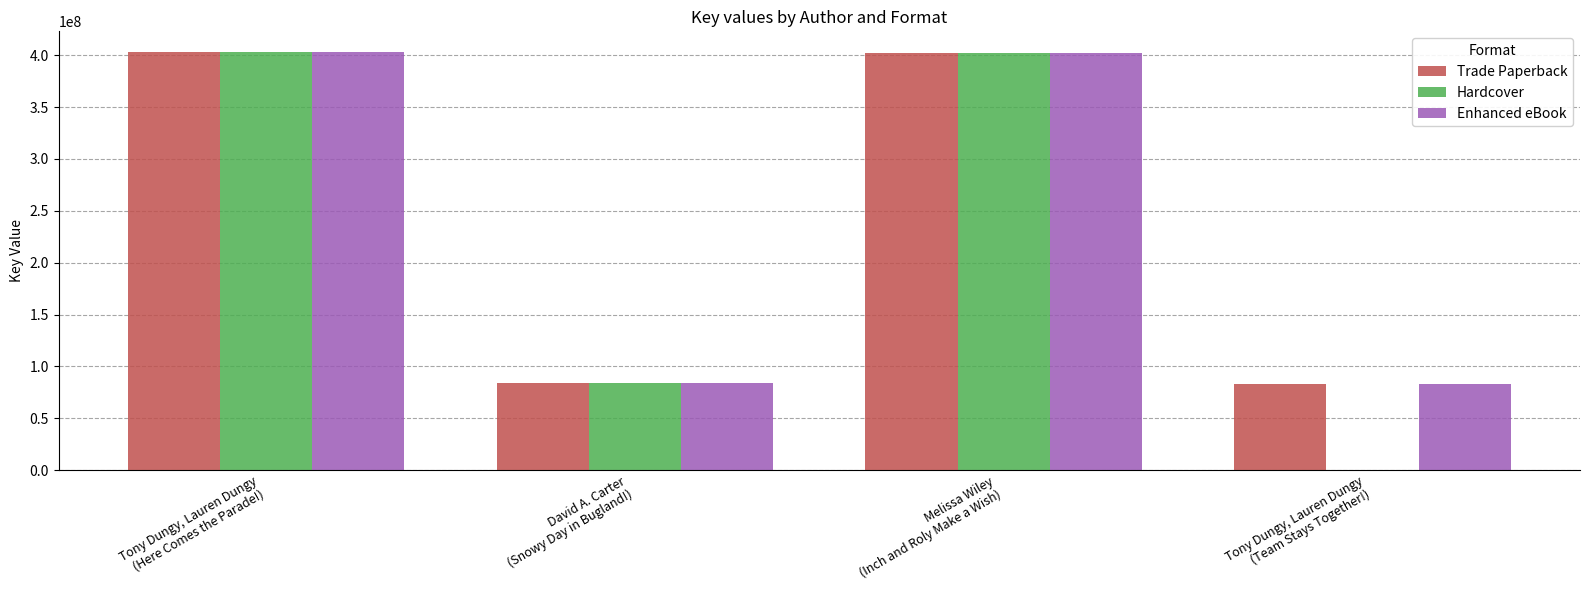

What is the greatest value displayed?

402806874